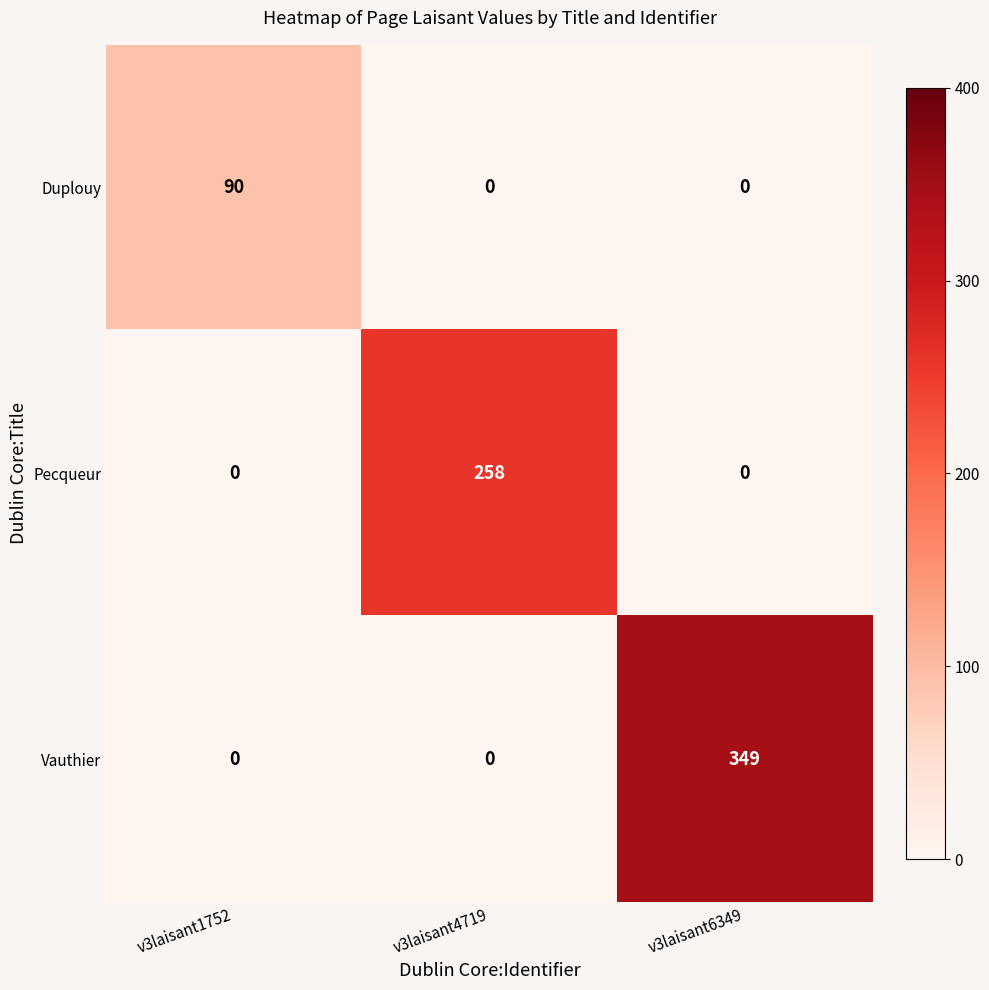

What is the total value across all series at v3laisant6349?

349